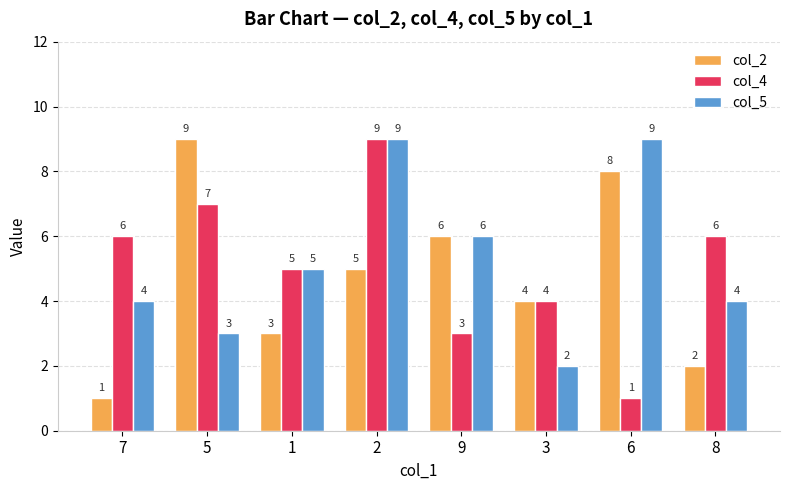

What is the minimum value shown in the chart?

1